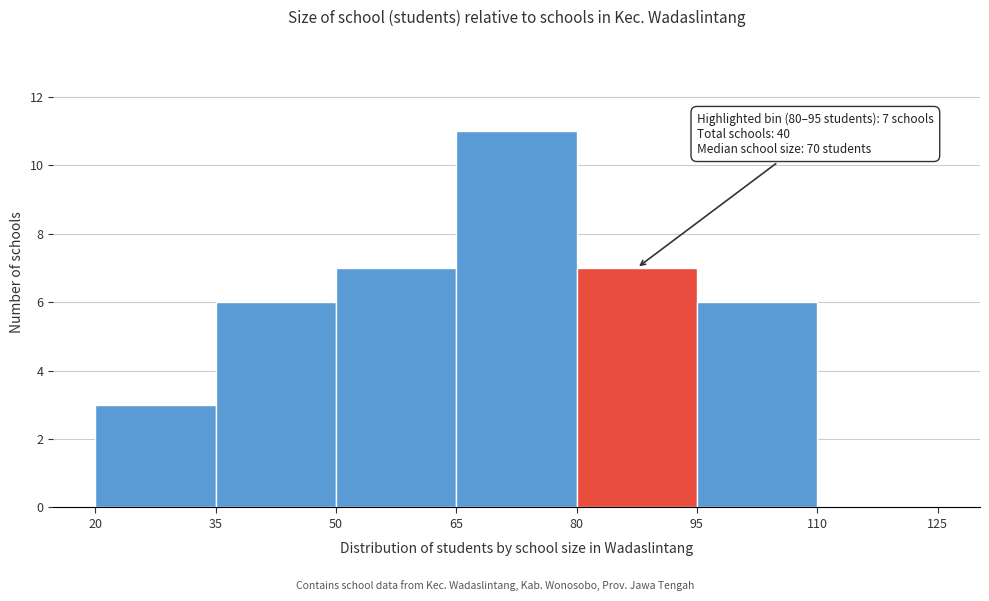

Over which range of the x-axis is the bar tallest?

65 to 80